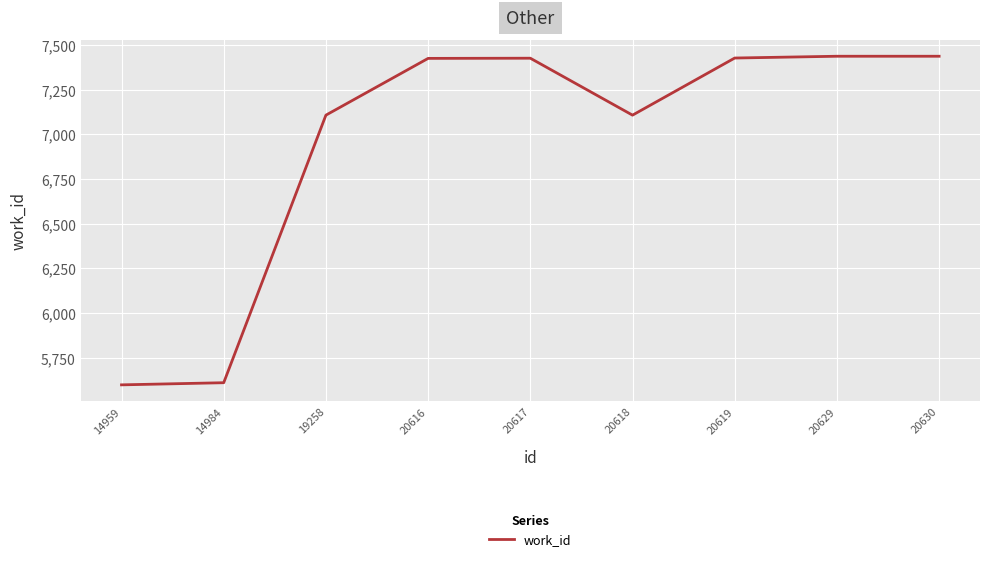

How many lines are shown in the chart?

1